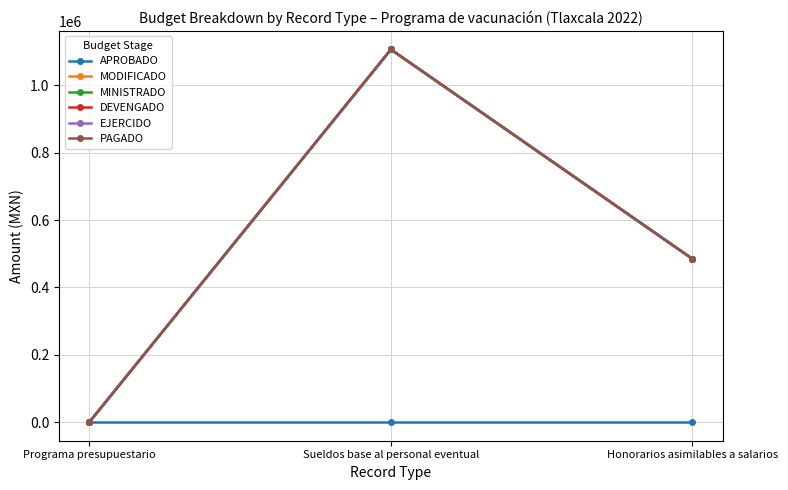

Does the chart have visible grid lines?

Yes